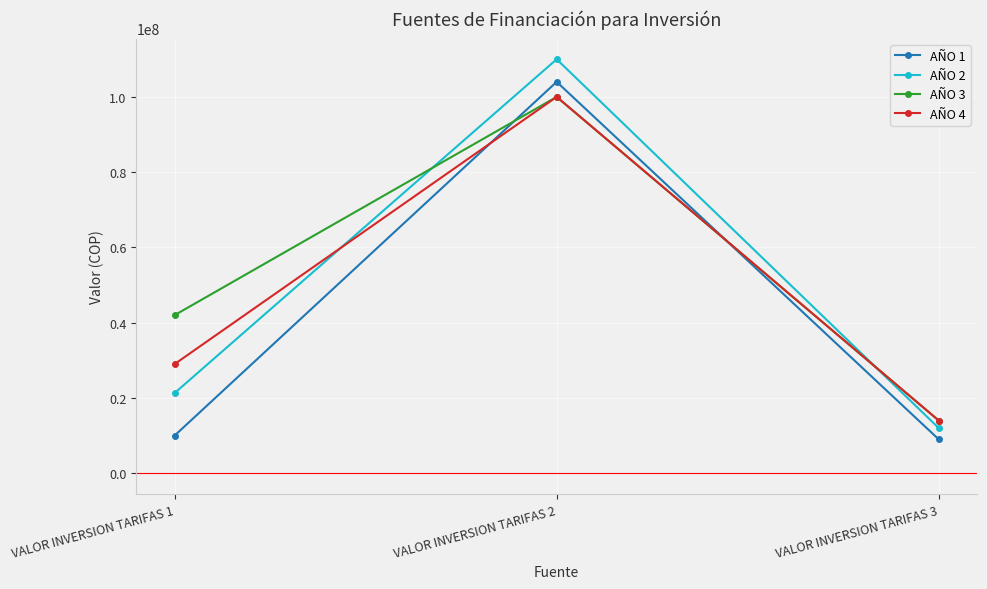

Is the value of AÑO 1 at VALOR INVERSION TARIFAS 3 greater than the value of AÑO 2 at VALOR INVERSION TARIFAS 2?

No